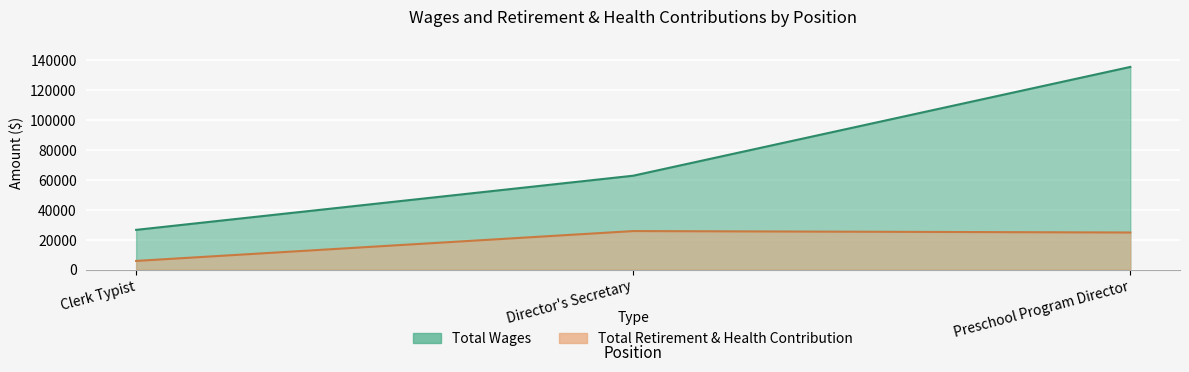

What position from the right is Director's Secretary?

2